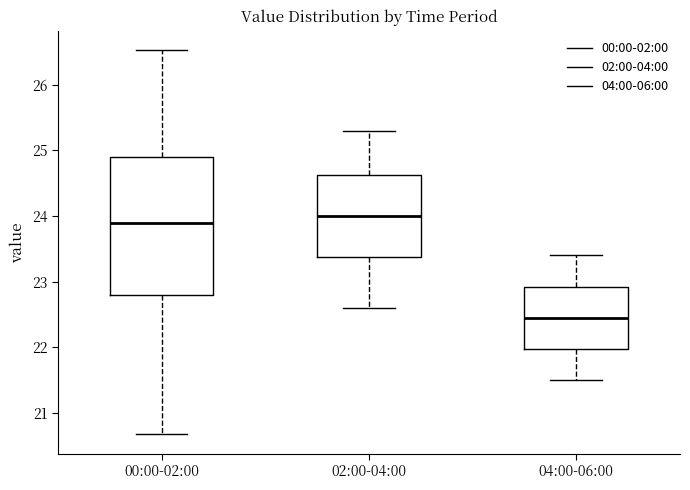

Reading left to right, transcribe this box plot: for each box, give where its median line is, the range the box spans, and where its two whiskers end, as read against the y-axis. The values are not printed on the chart, so give them approximately, as read against the axis.

00:00-02:00: median 23.9, box 22.8 to 24.9, whiskers 20.7 to 26.5
02:00-04:00: median 24.0, box 23.4 to 24.6, whiskers 22.6 to 25.3
04:00-06:00: median 22.5, box 22.0 to 22.9, whiskers 21.5 to 23.4